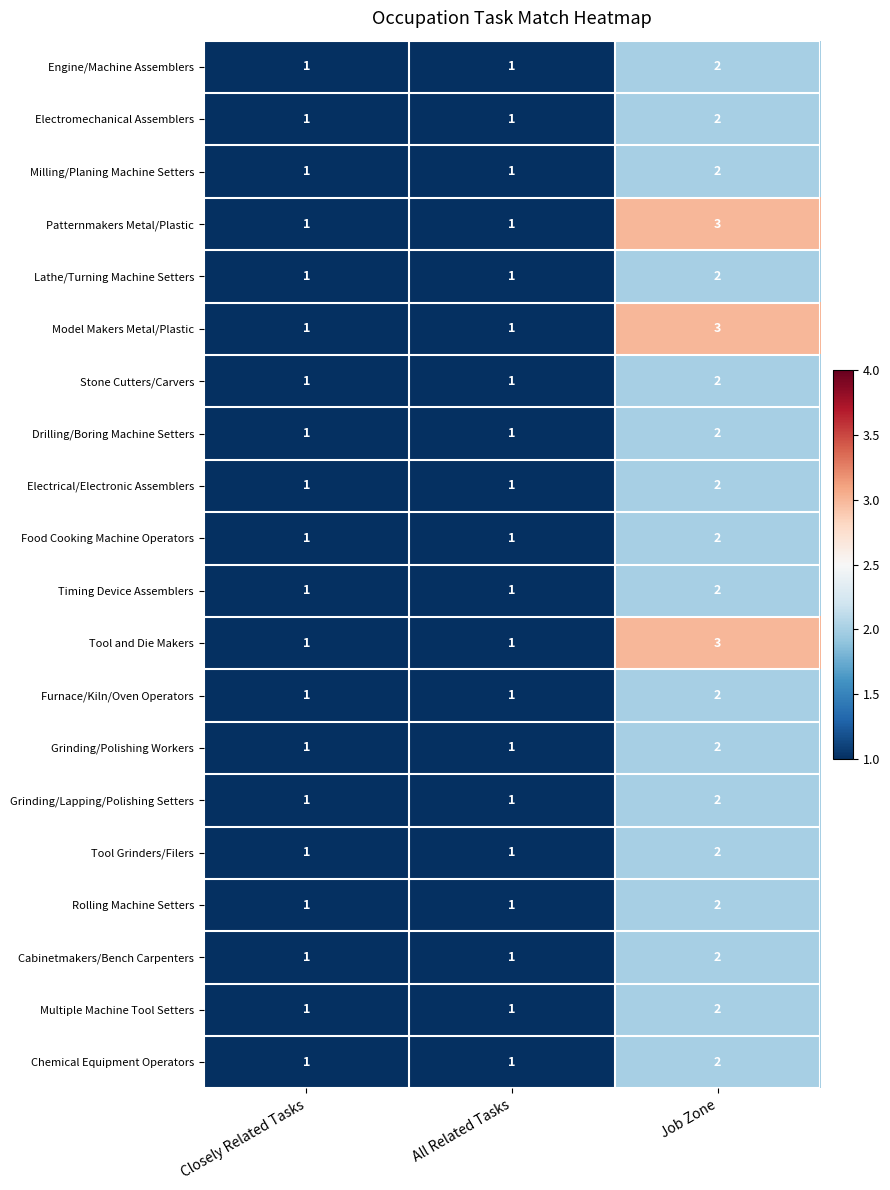

What is the sum of all Grinding/Polishing Workers values?

4